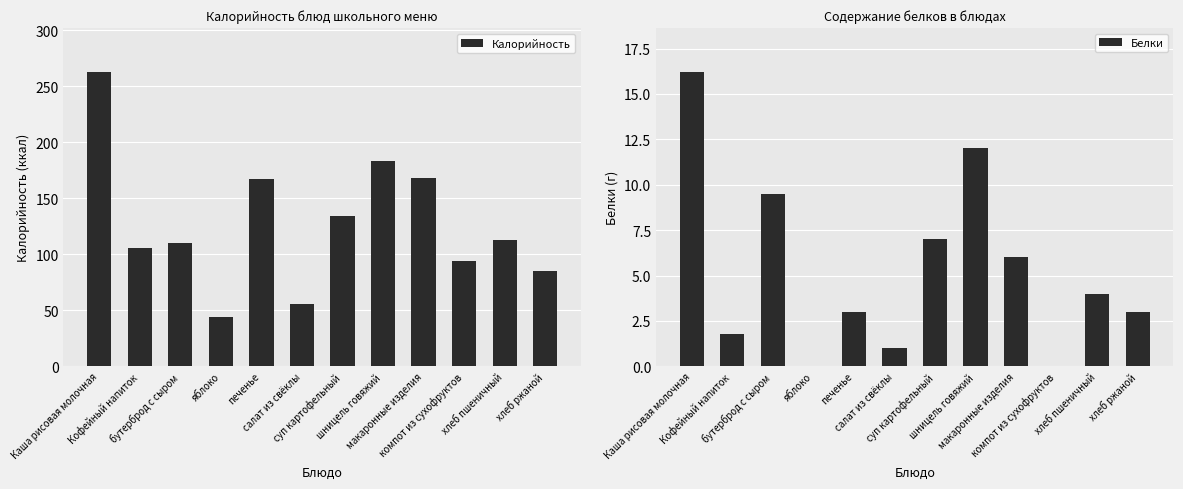

What is the sum of the Калорийность values at хлеб пшеничный and хлеб ржаной?

198.0